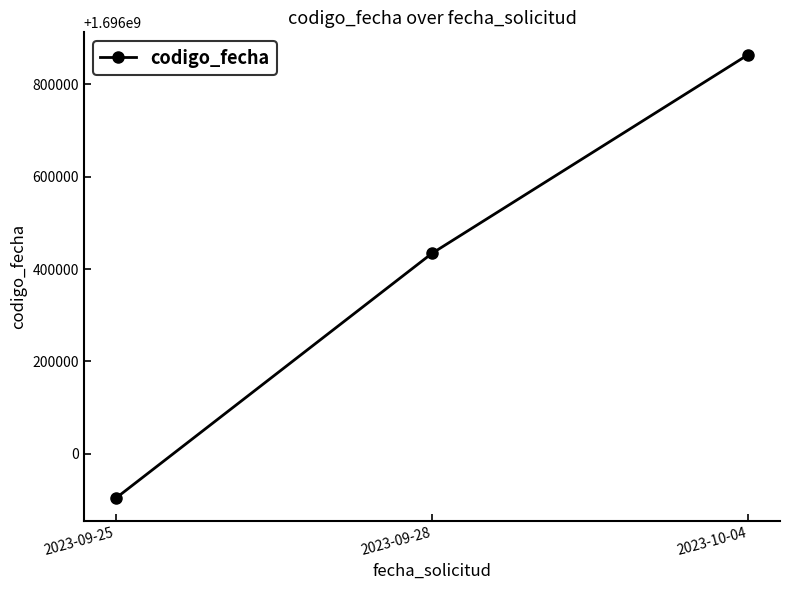

What is the label of the 1st point from the right?

2023-10-04